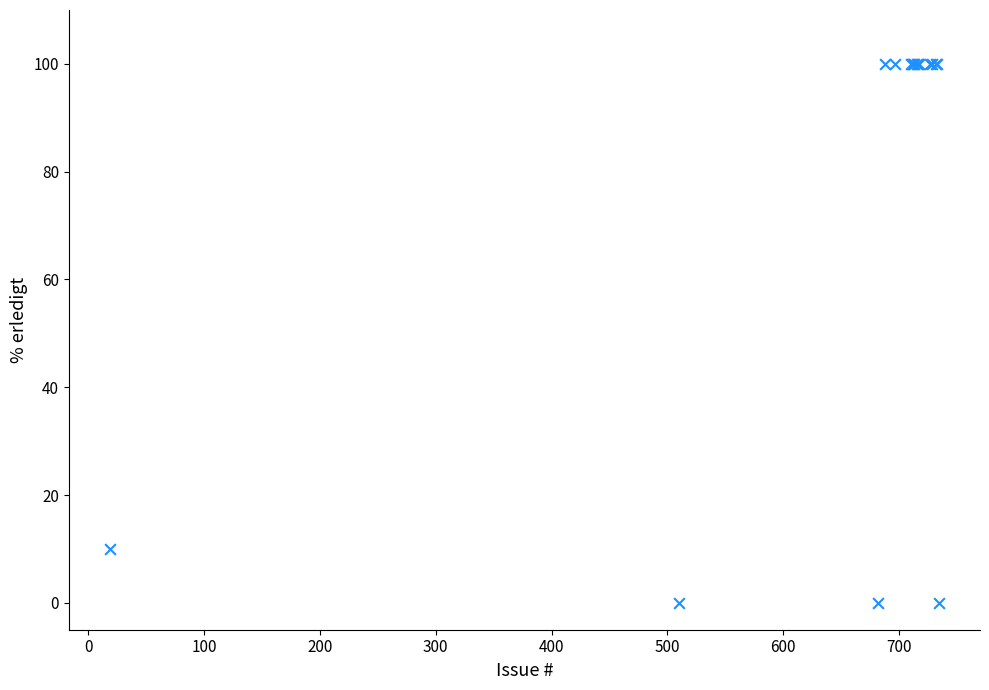

What Y value in the scatter plot is closest to 50?

10